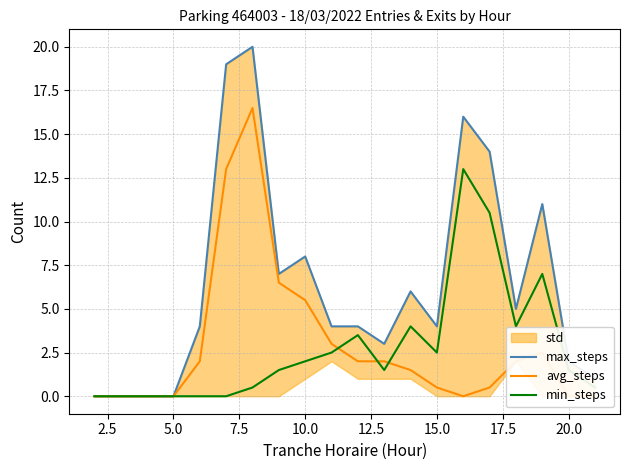

True or false: min_steps has a value of 0.6 at 20.0.

False